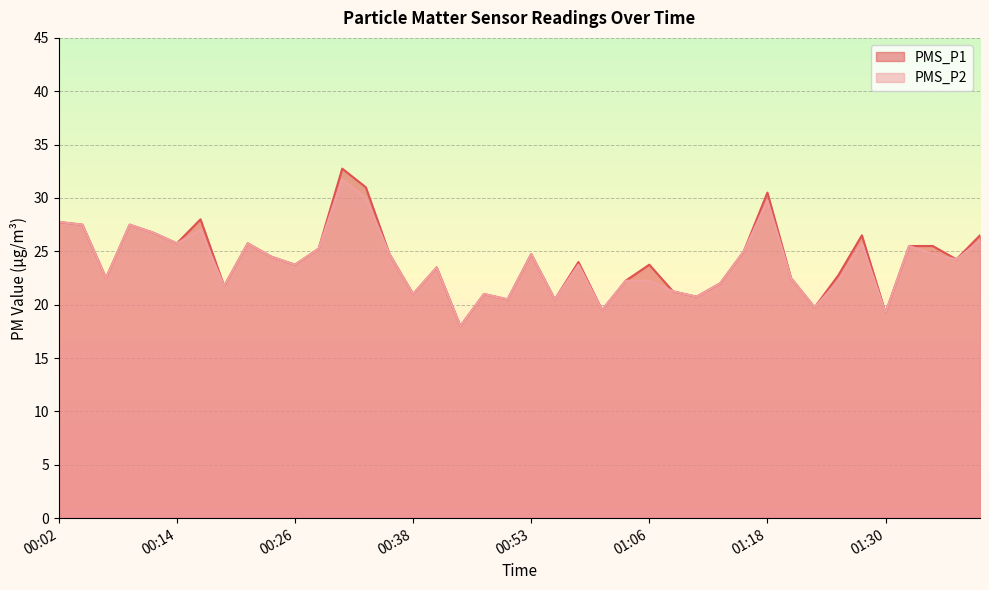

Between 01:37 and 00:46, which is larger?

01:37